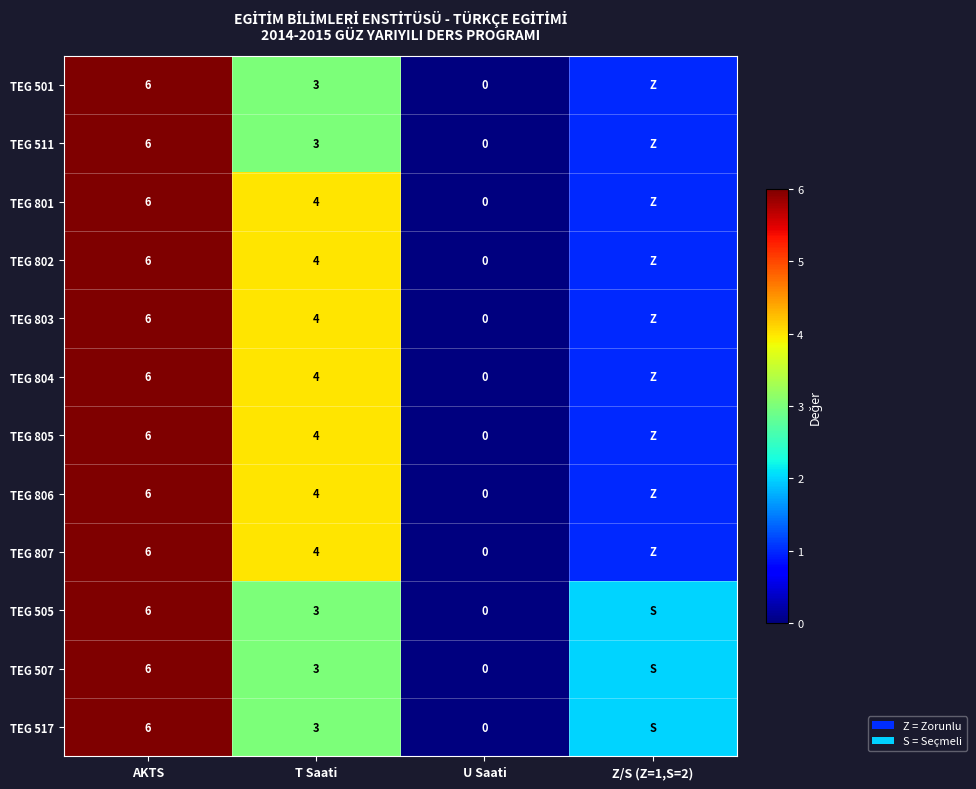

What is the total value across all series at Z/S (Z=1,S=2)?

15